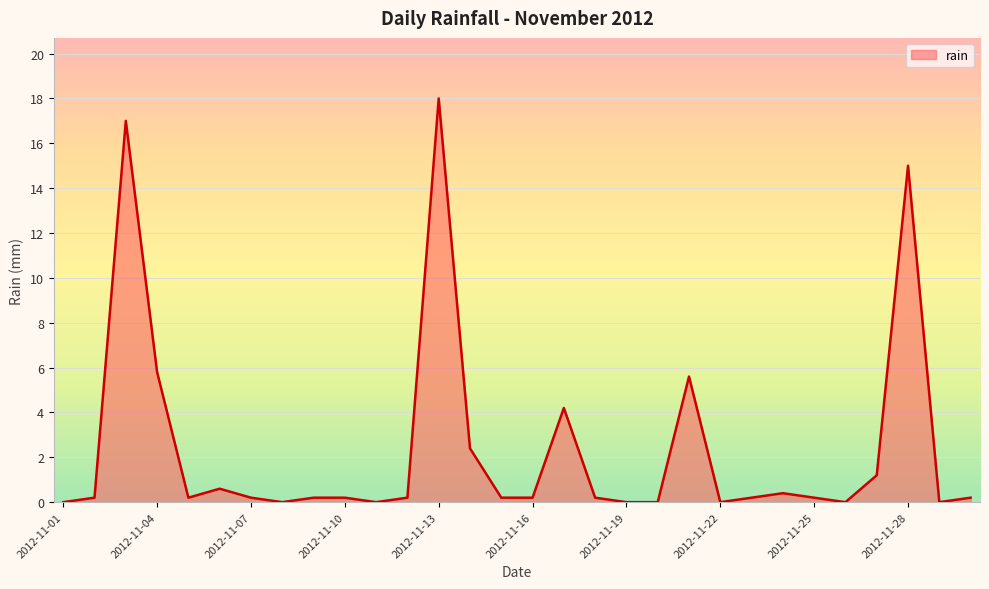

What is the difference between the maximum and minimum values?

18.0